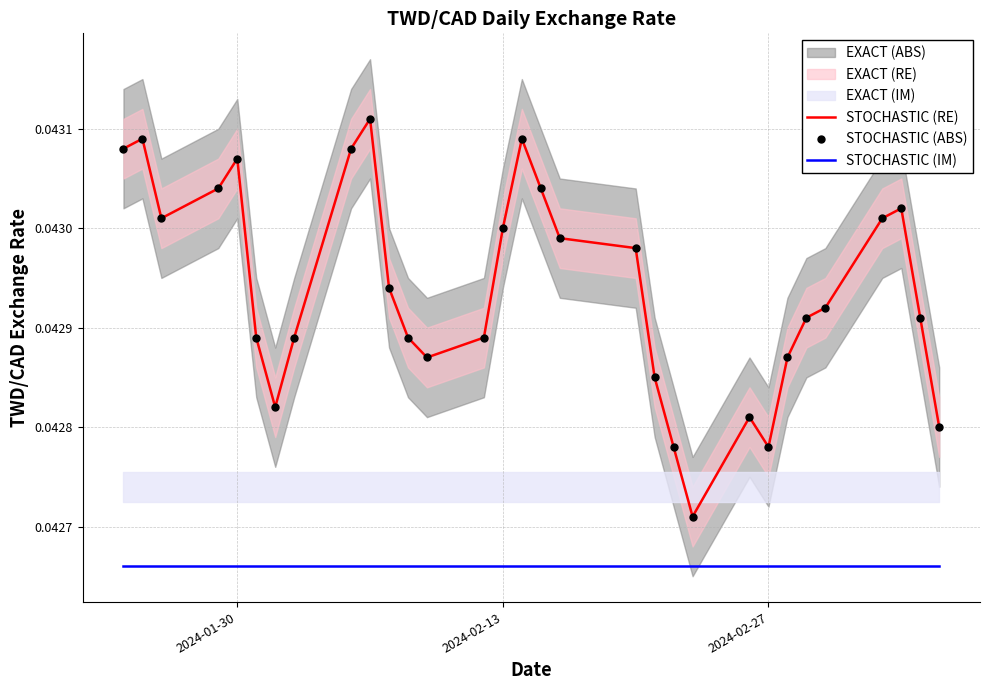

At 2024-01-30, list the series in order from largest to smallest.

STOCHASTIC (RE), STOCHASTIC (ABS), STOCHASTIC (IM)